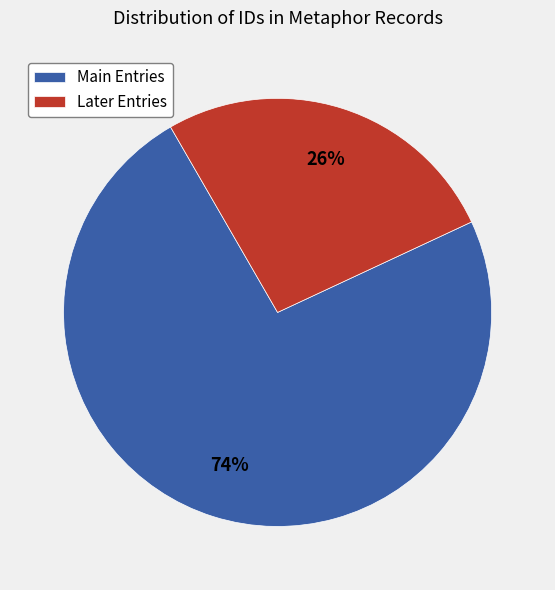

How many slices are in this pie chart?

2